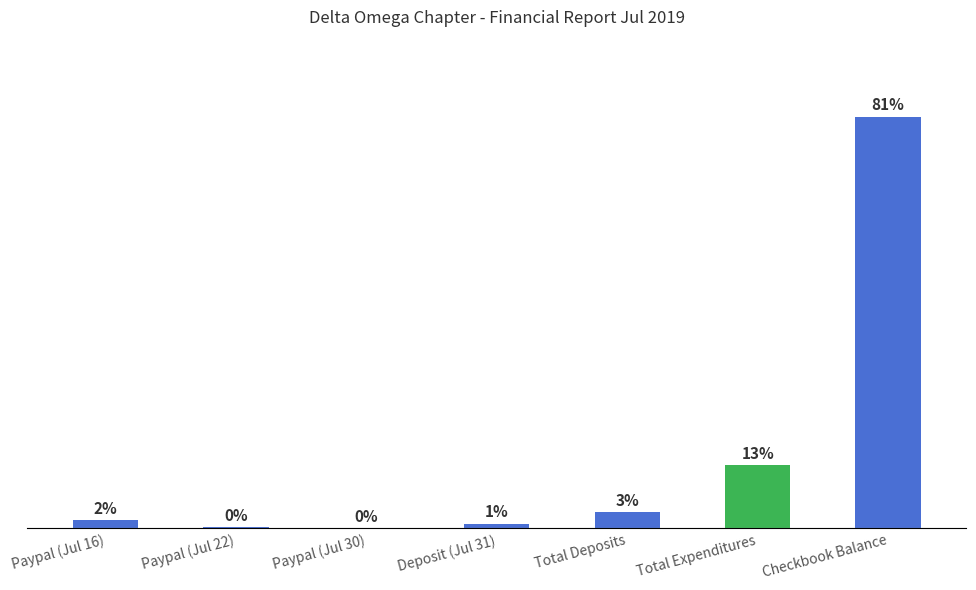

At which label does the data first exceed 425?

Paypal (Jul 16)